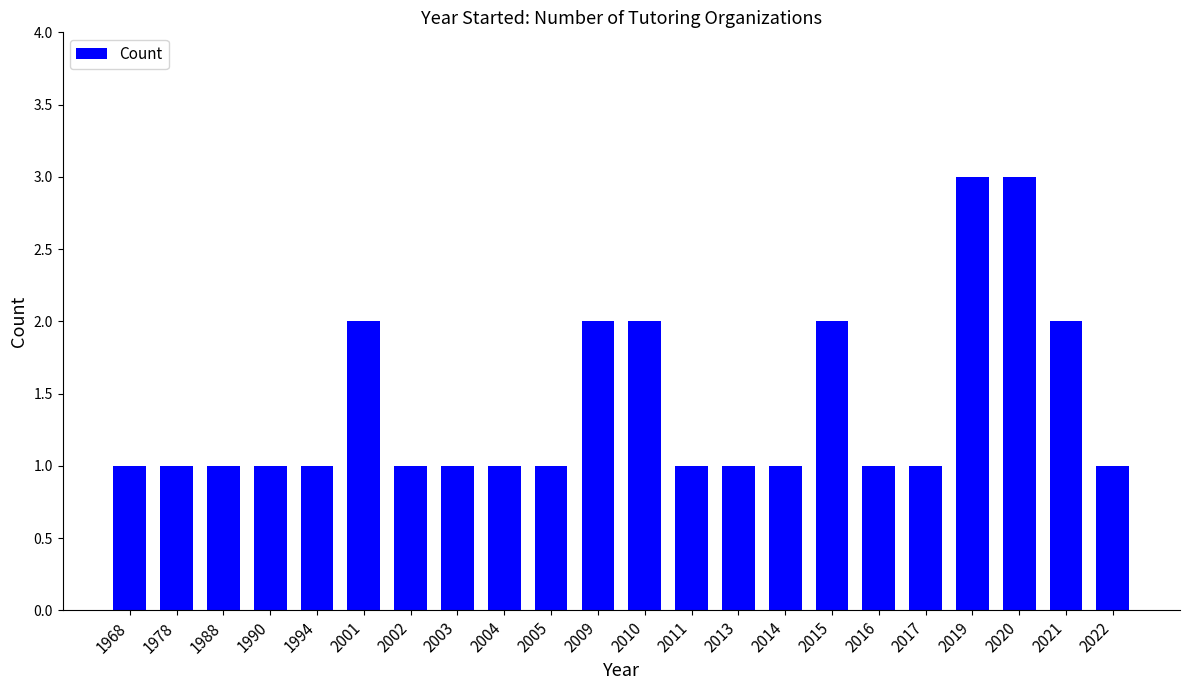

Approximately how many times larger is the value at 2014 compared to 2002?

1.0